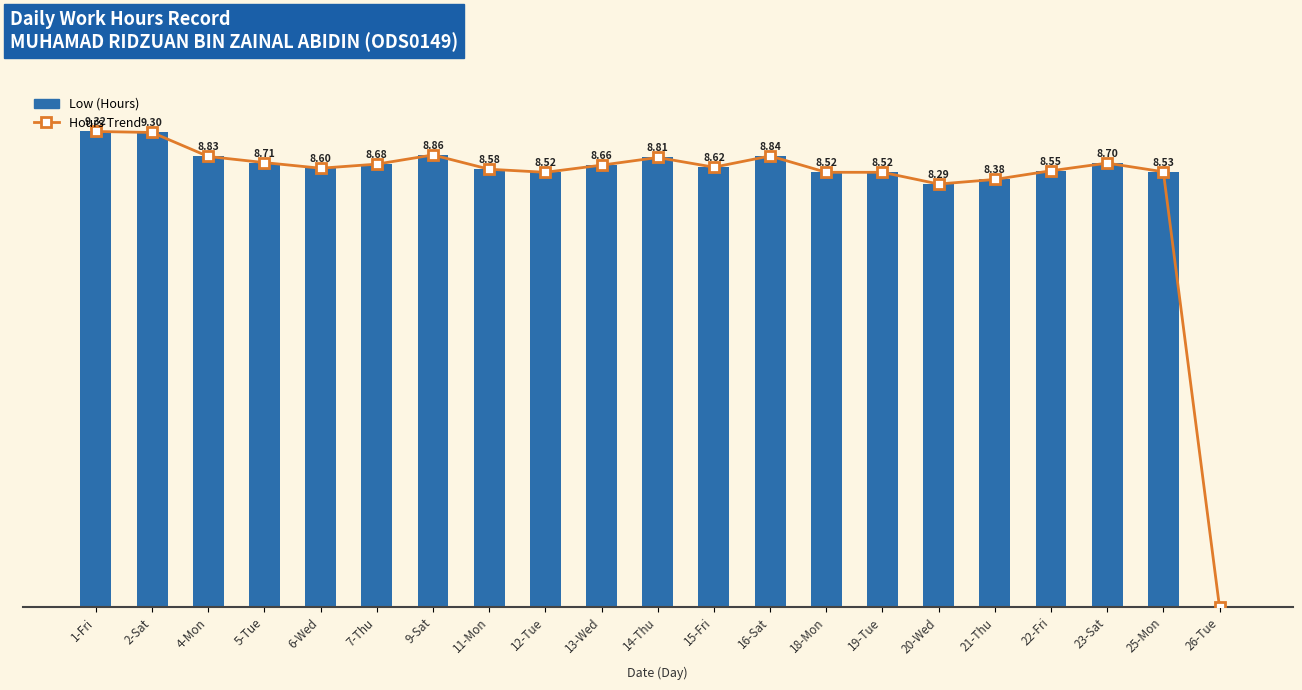

List the series in order of their peak value, lowest first.

Hours Trend, Low (Hours)